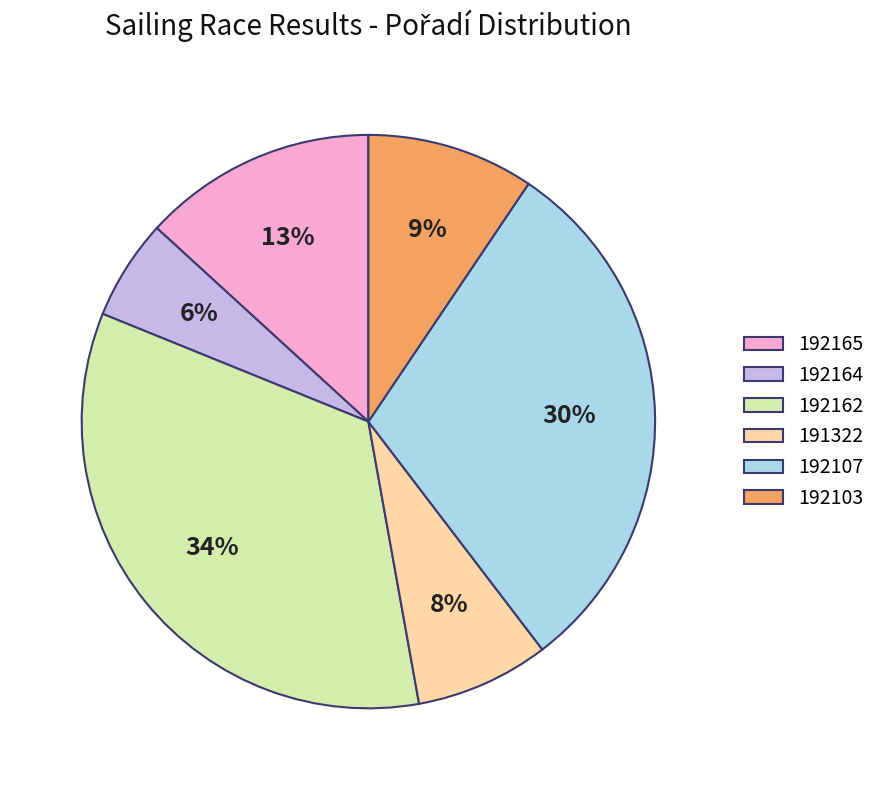

What percentage is the 191322 slice, to the nearest percent?

8%